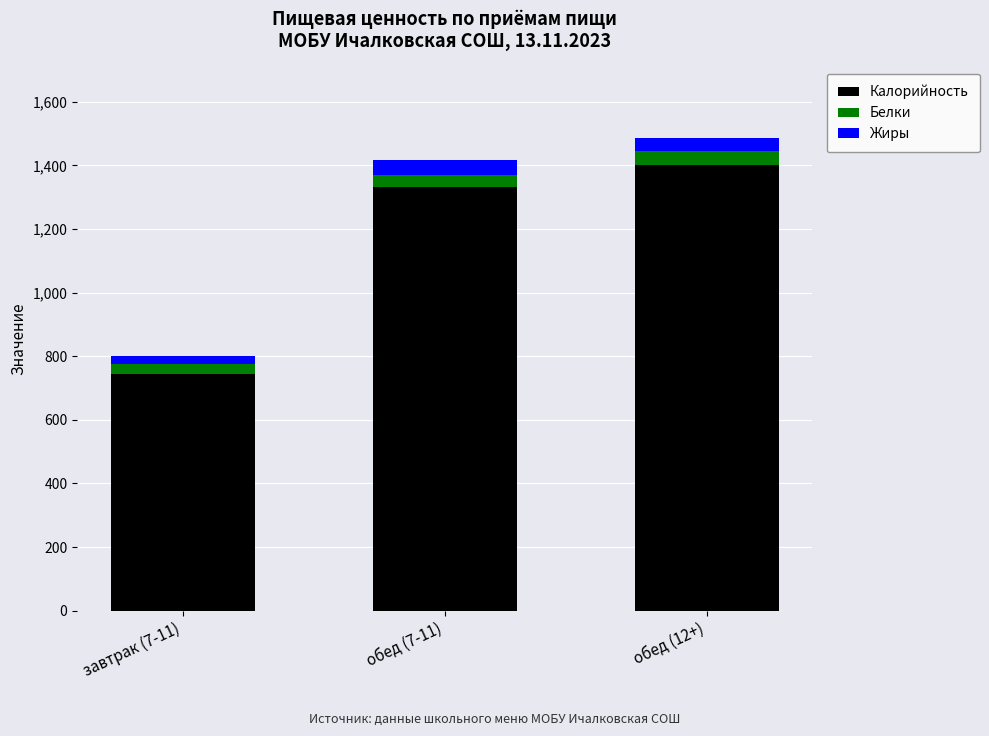

What is the sum of all Калорийность values?

3478.5